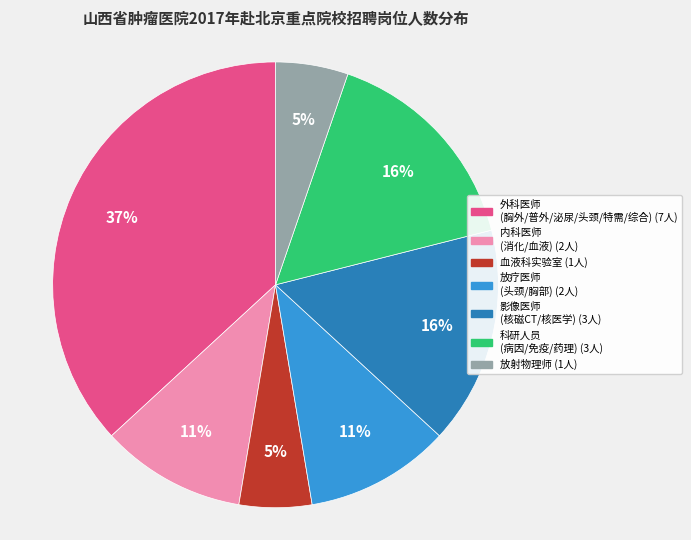

Is there a majority slice in this chart?

No